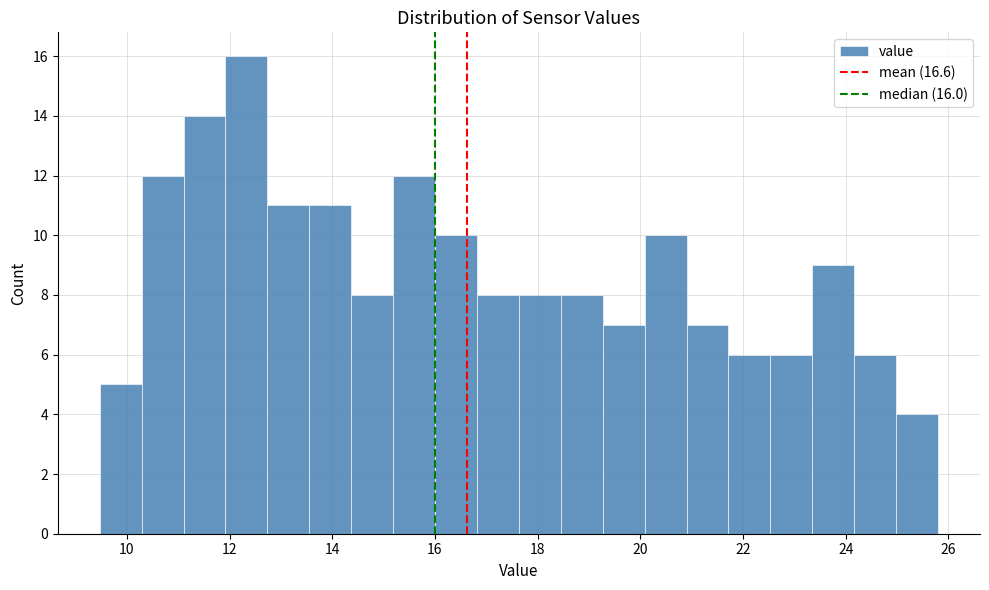

Which range on the x-axis has the tallest bar?

12.0 to 12.8